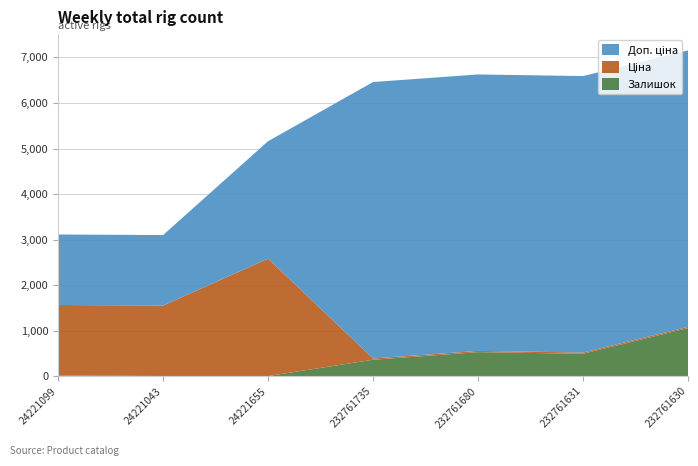

Reading left to right, extract all data points from this chart.

Залишок: 16.0	4.0	3.0	361.0	528.0	492.0	1056.0
Ціна: 1547.7	1547.7	2578.7	27.0	27.0	27.0	27.0
Доп. ціна: 1548.0	1548.0	2579.0	6072.0	6072.0	6072.0	6072.0